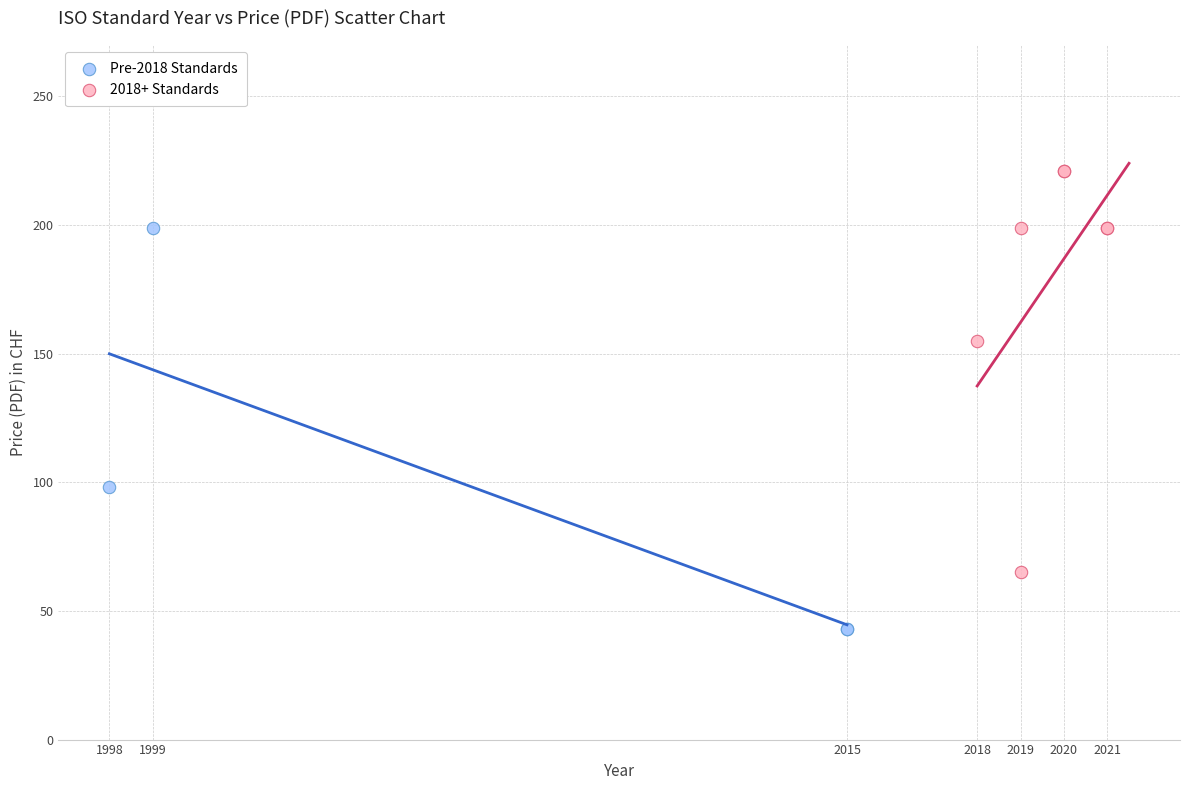

Which series reaches the maximum Y coordinate?

2018+ Standards